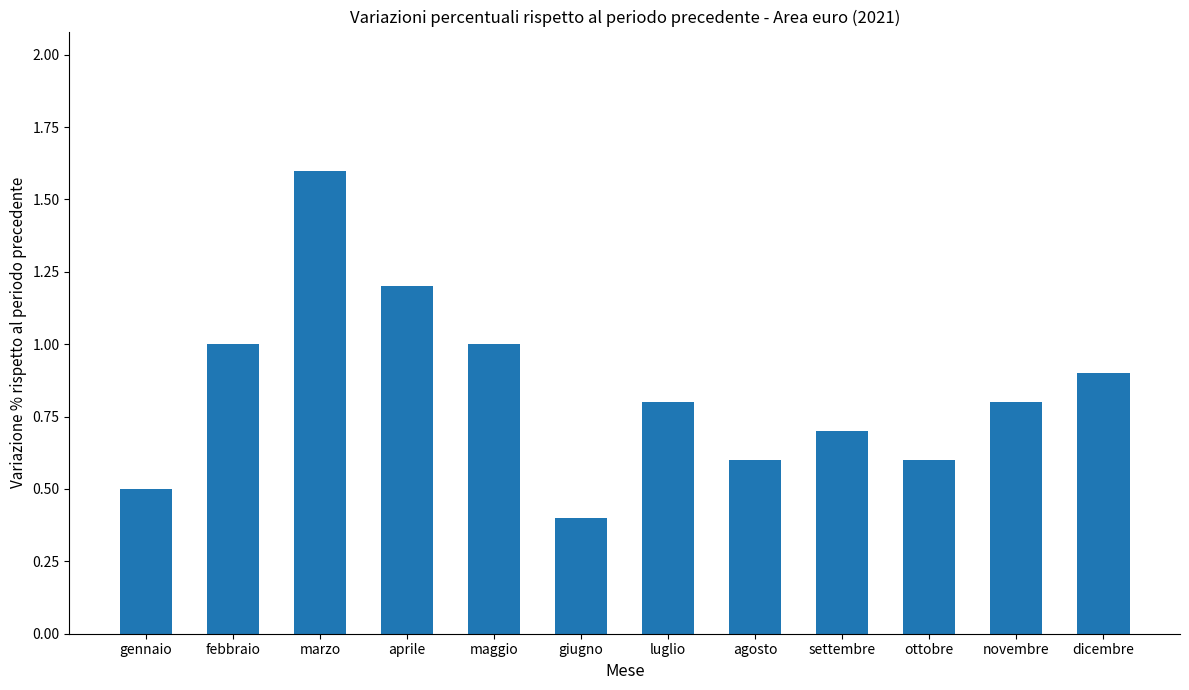

What is the approximate value at marzo?

1.6